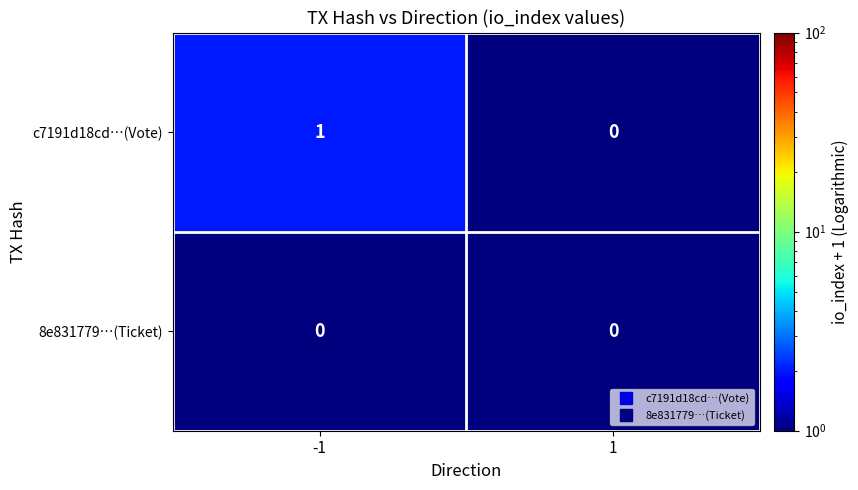

Between -1 and 1, which series saw the biggest shift?

c7191d18cd…(Vote)